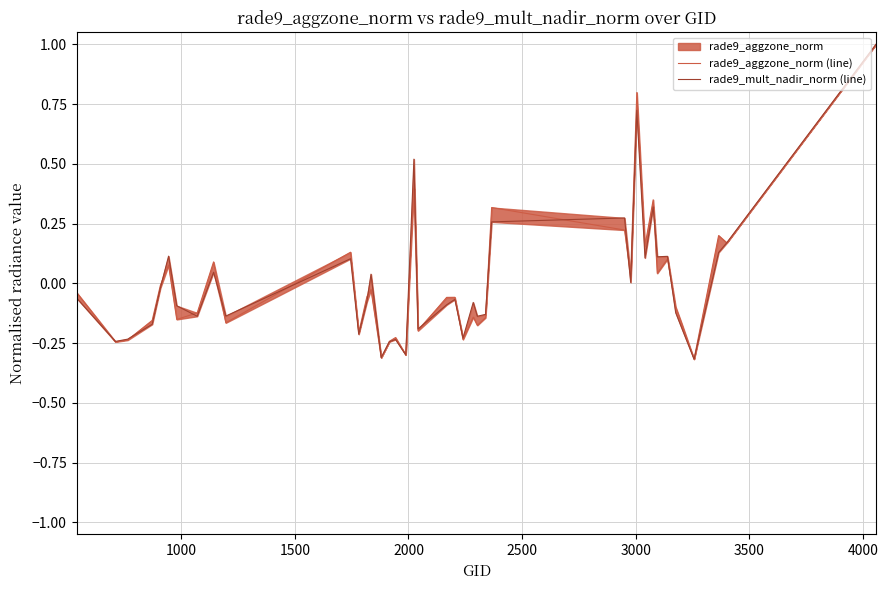

What is the value of the rade9_mult_nadir_norm (line) point at the 27th from the left?

0.3